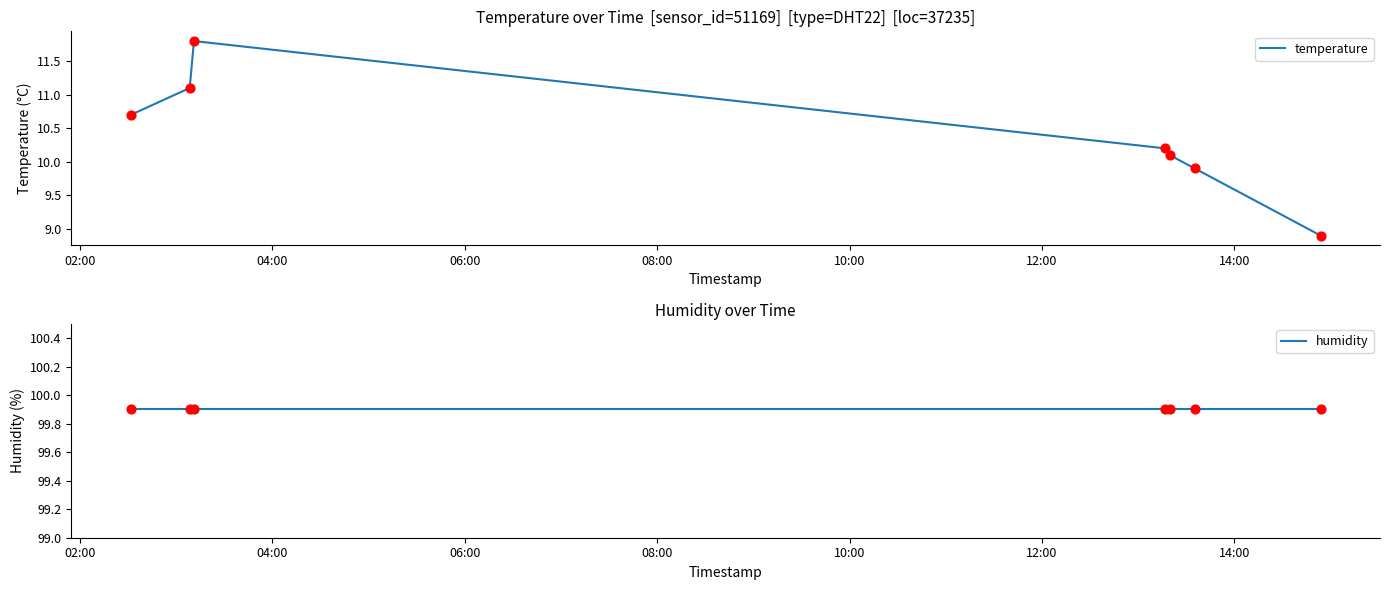

Which series has the largest total across all categories?

humidity